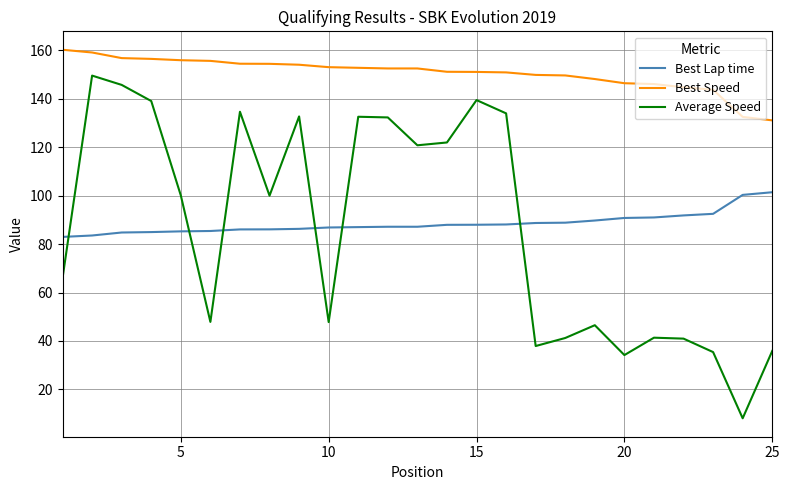

List the series in order of their peak value, lowest first.

Best Lap time, Average Speed, Best Speed